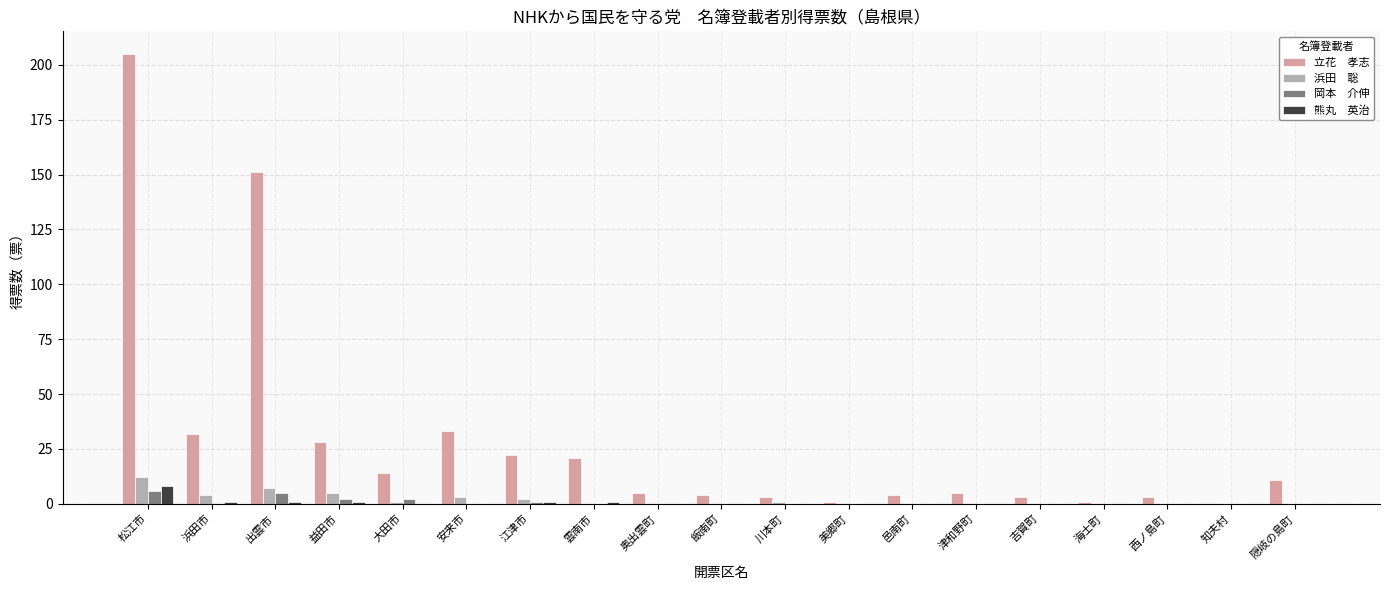

At which category does the chart reach its peak across all series?

松江市